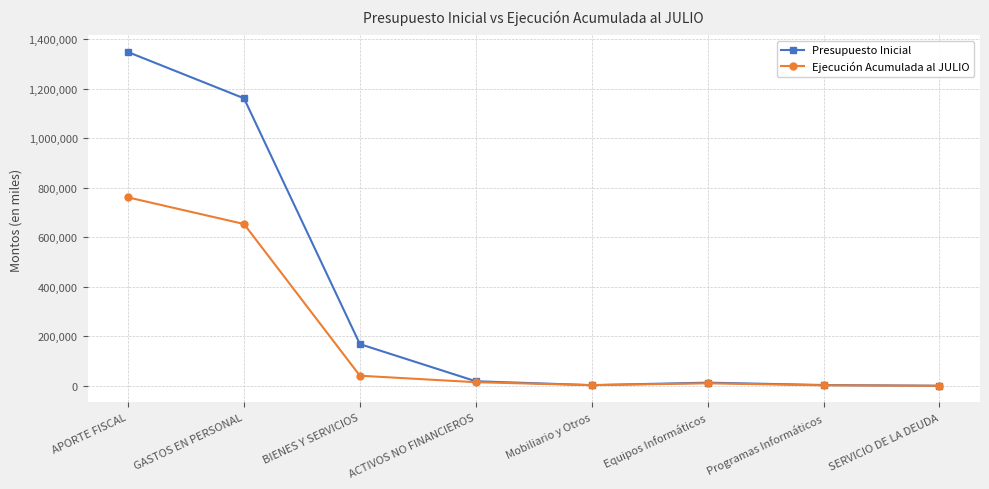

What is the sum of the Ejecución Acumulada al JULIO values at Equipos Informáticos and ACTIVOS NO FINANCIEROS?

24487